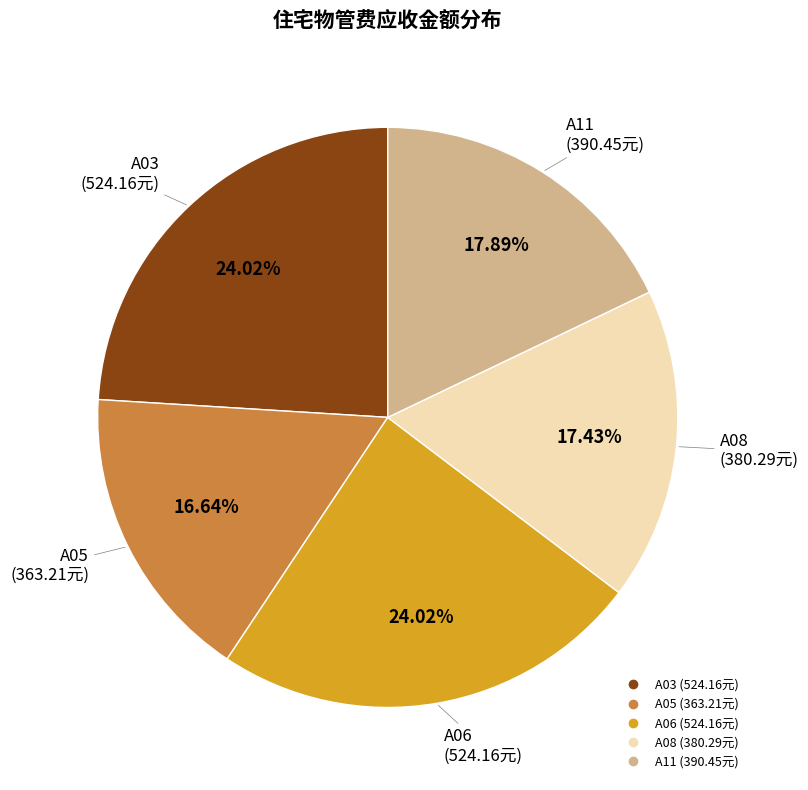

Is there any slice that represents more than half of the pie?

No